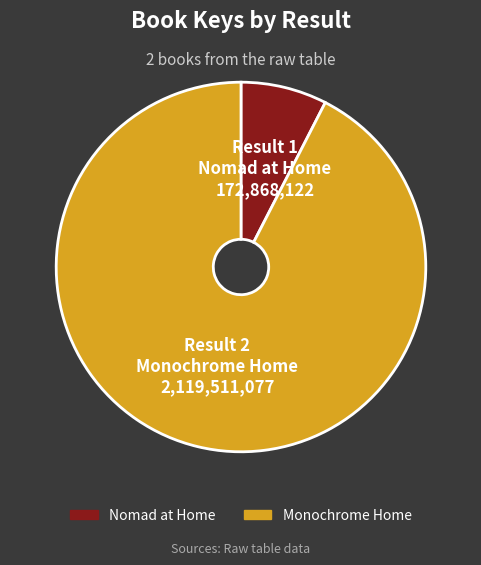

Does any single category account for the majority?

Yes